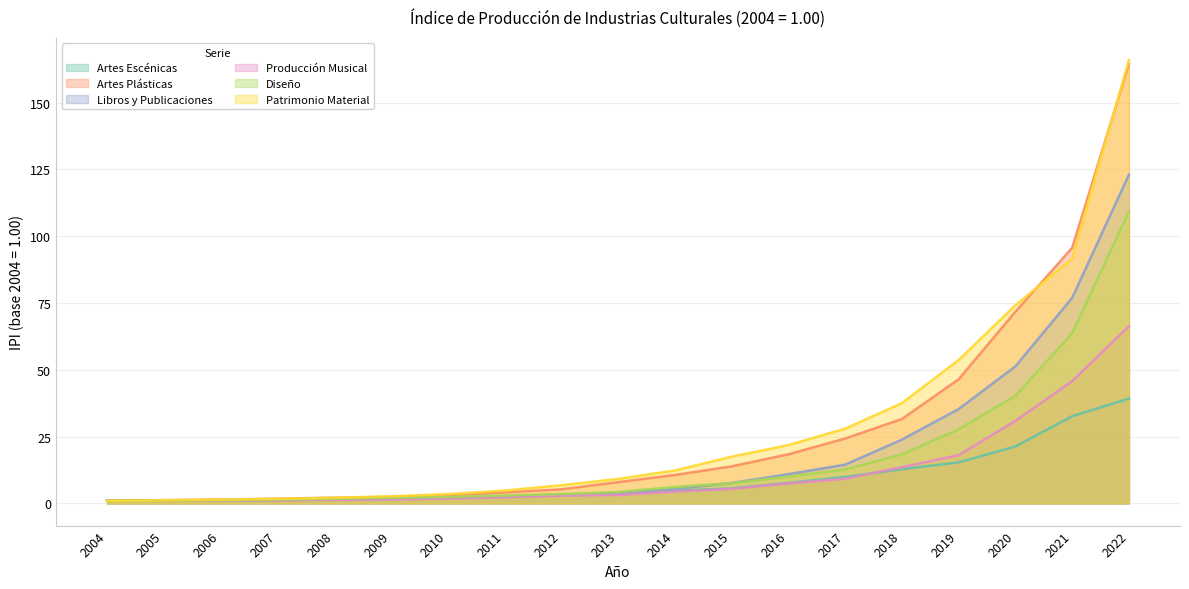

What is the lowest value of the Patrimonio Material series?

1.0